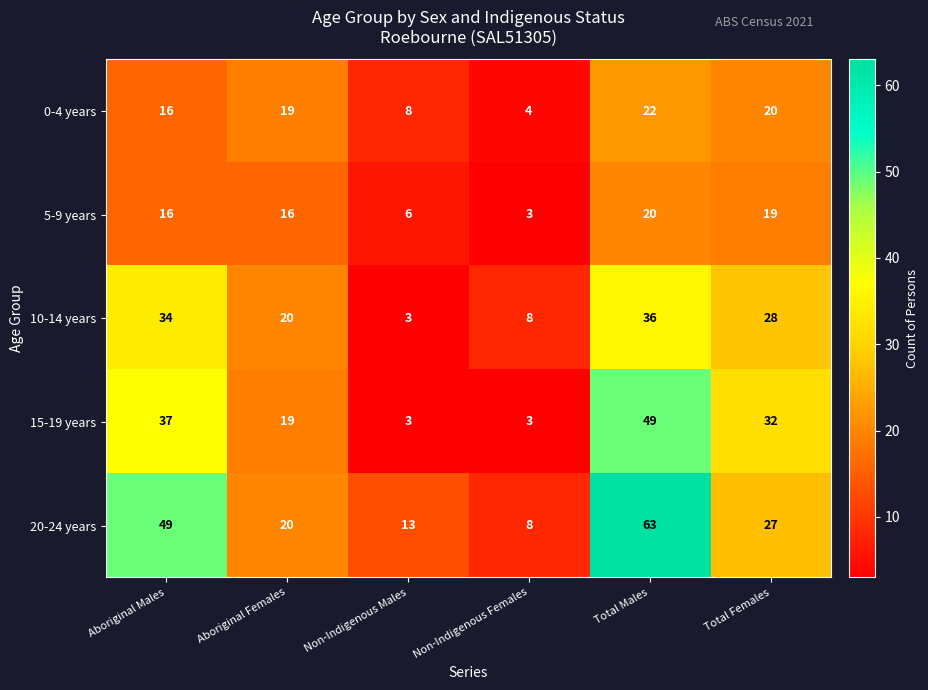

What is the sum of all 10-14 years values?

129